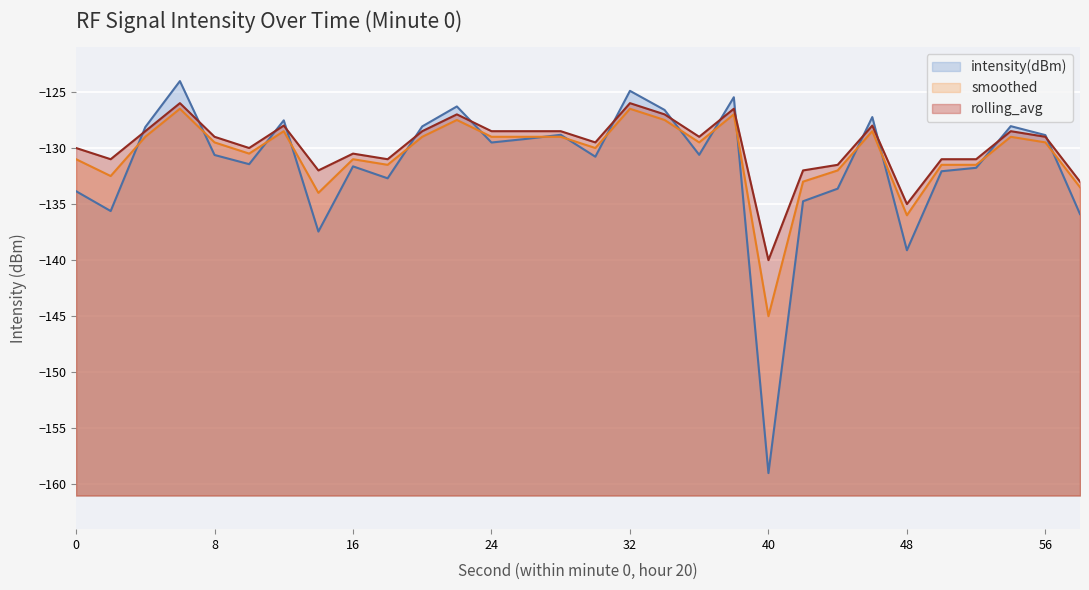

How many data points in rolling_avg are less than -129?

14